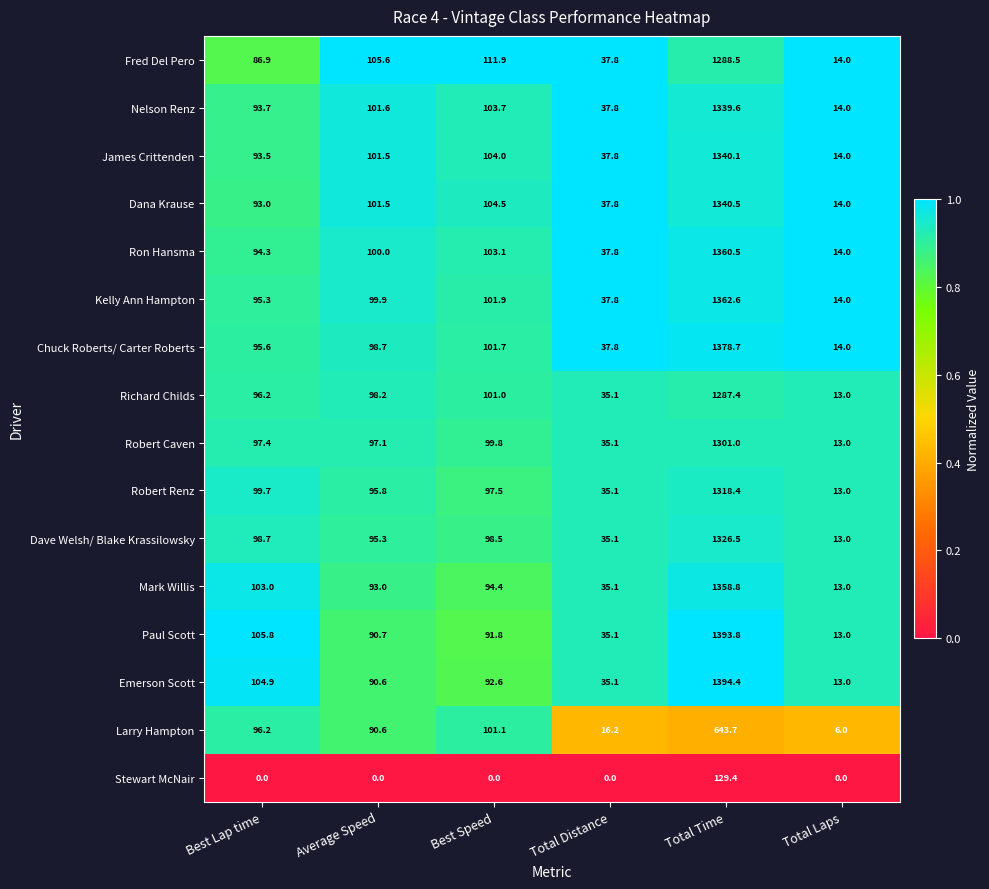

What is the sum of the Ron Hansma values at Total Laps and Best Speed?

117.1